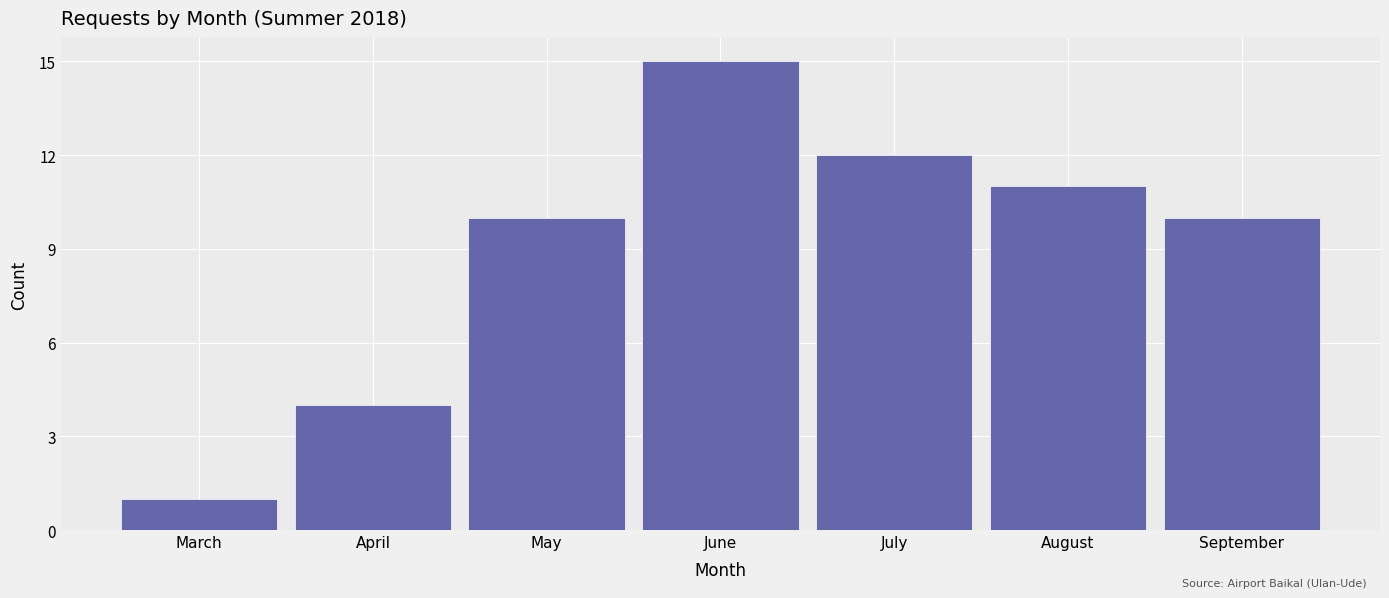

Reading right to left, transcribe all the data shown in this chart.

September=10	August=11	July=12	June=15	May=10	April=4	March=1